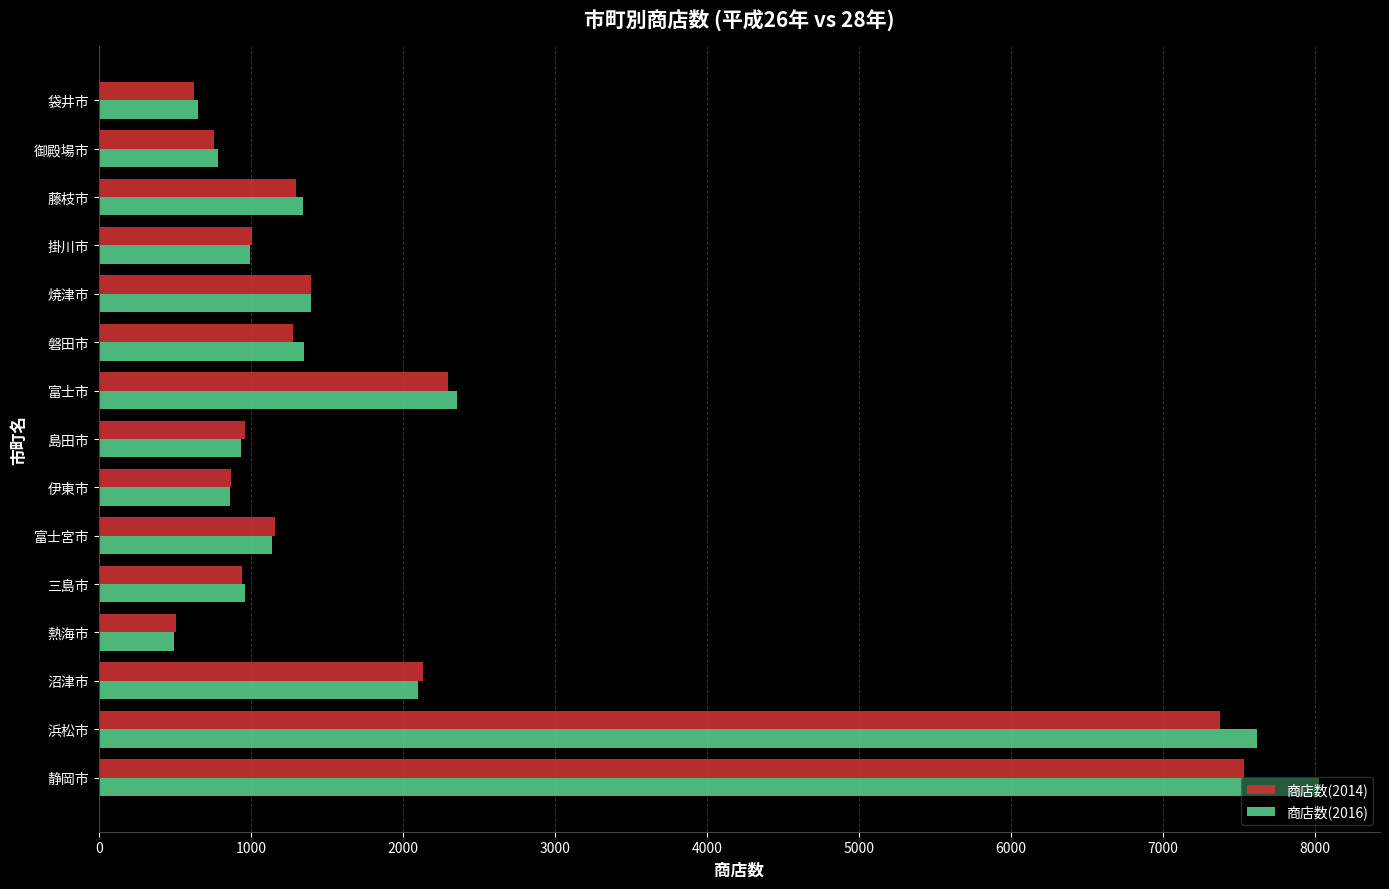

At which category is the sum across all series the highest?

静岡市